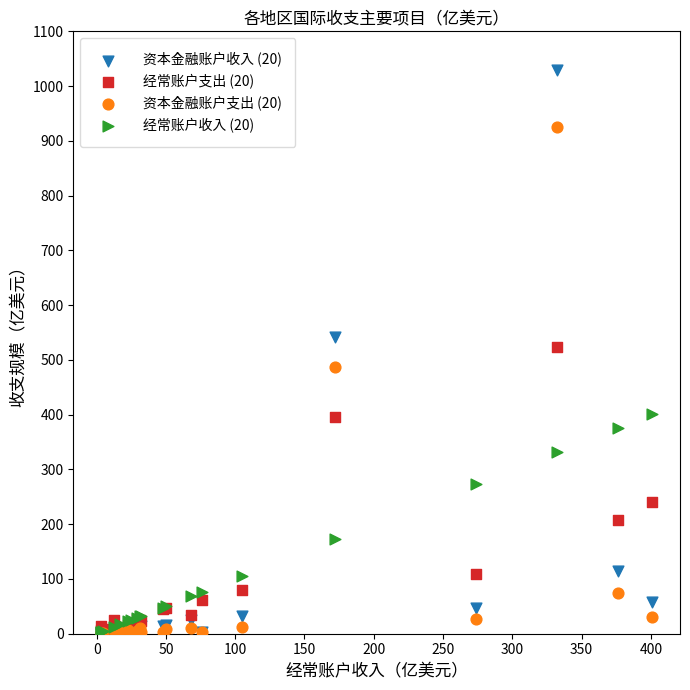

What are all the series names shown in the legend?

资本金融账户收入 (20), 经常账户支出 (20), 资本金融账户支出 (20), 经常账户收入 (20)